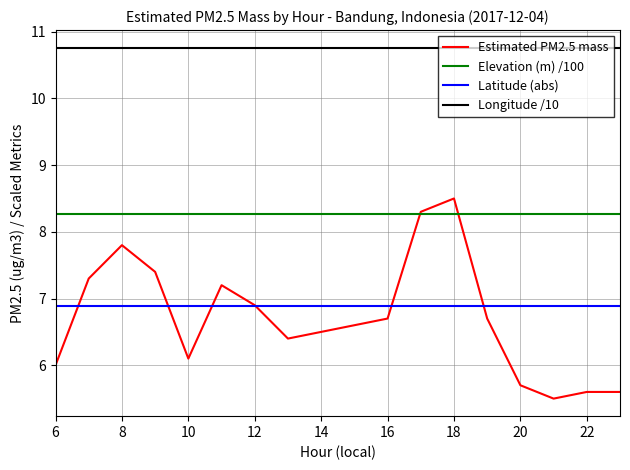

What are all the series names shown in the legend?

Estimated PM2.5 mass, Elevation (m) /100, Latitude (abs), Longitude /10